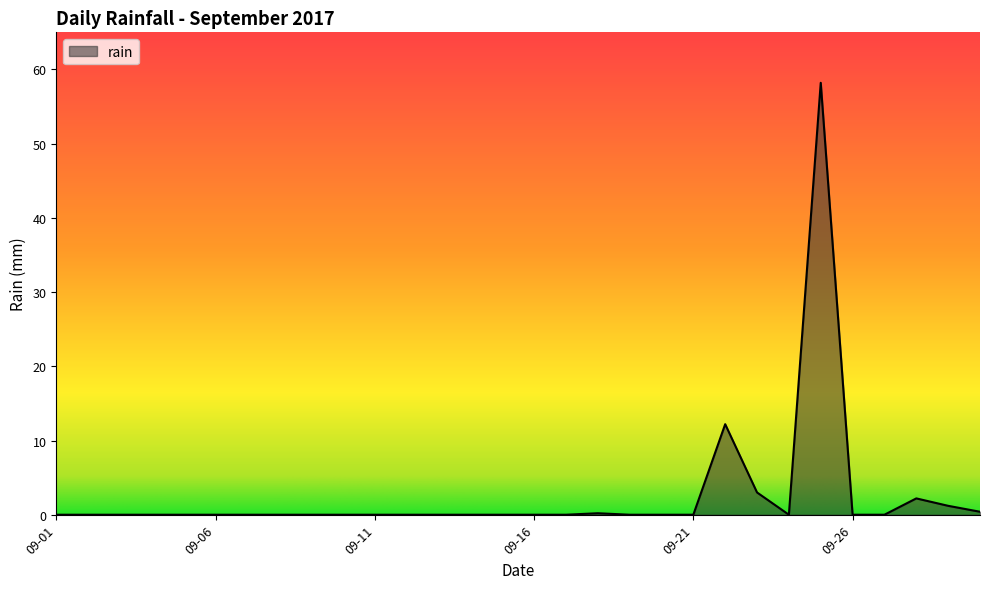

What is the difference between the maximum and minimum values?

58.2